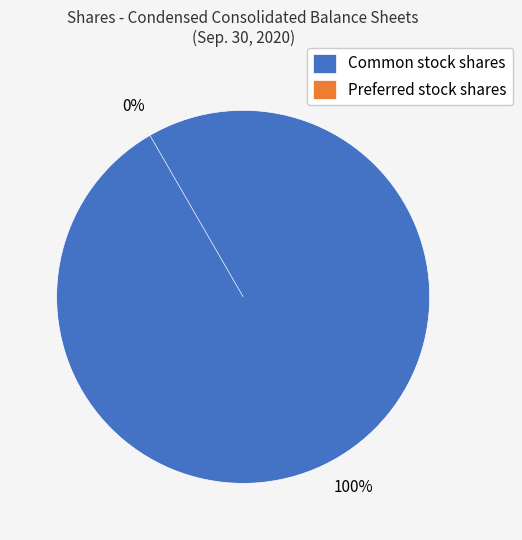

To the nearest percent, what is the difference between the Preferred stock, shares issued and Common stock, shares outstanding slice percentages?

50%